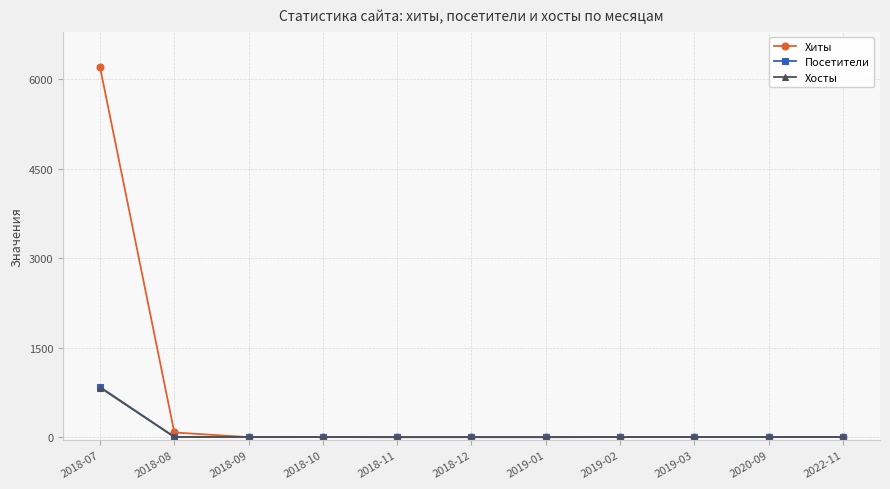

Which series has the largest total across all categories?

Хиты